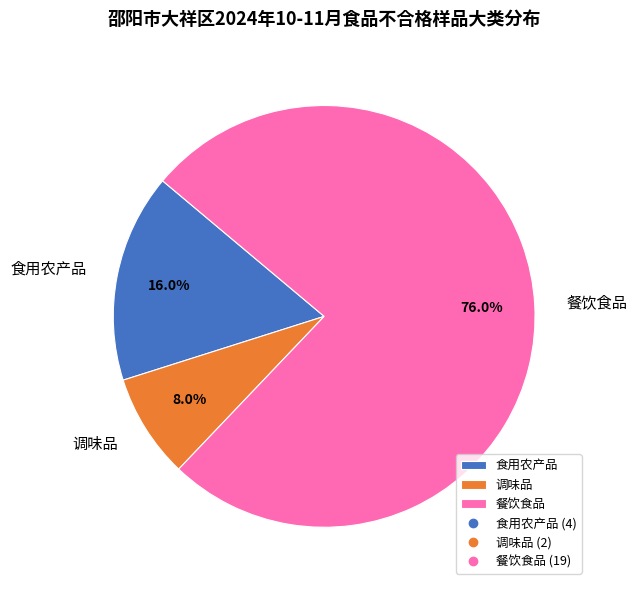

What percentage is the 调味品 slice, to the nearest percent?

8%